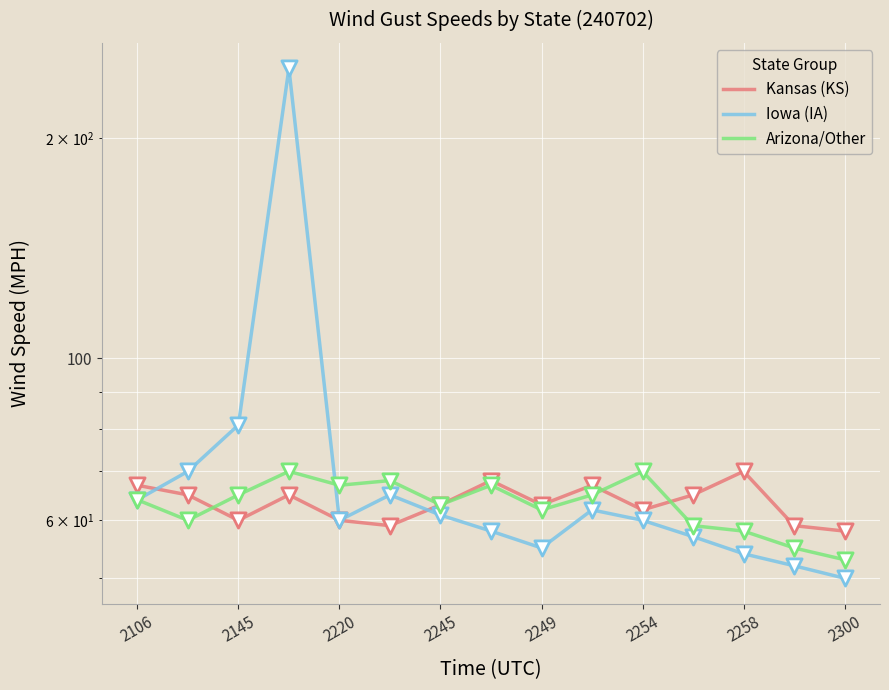

Is the value of Iowa (IA) at 13 greater than the value of Arizona/Other at 2220?

No